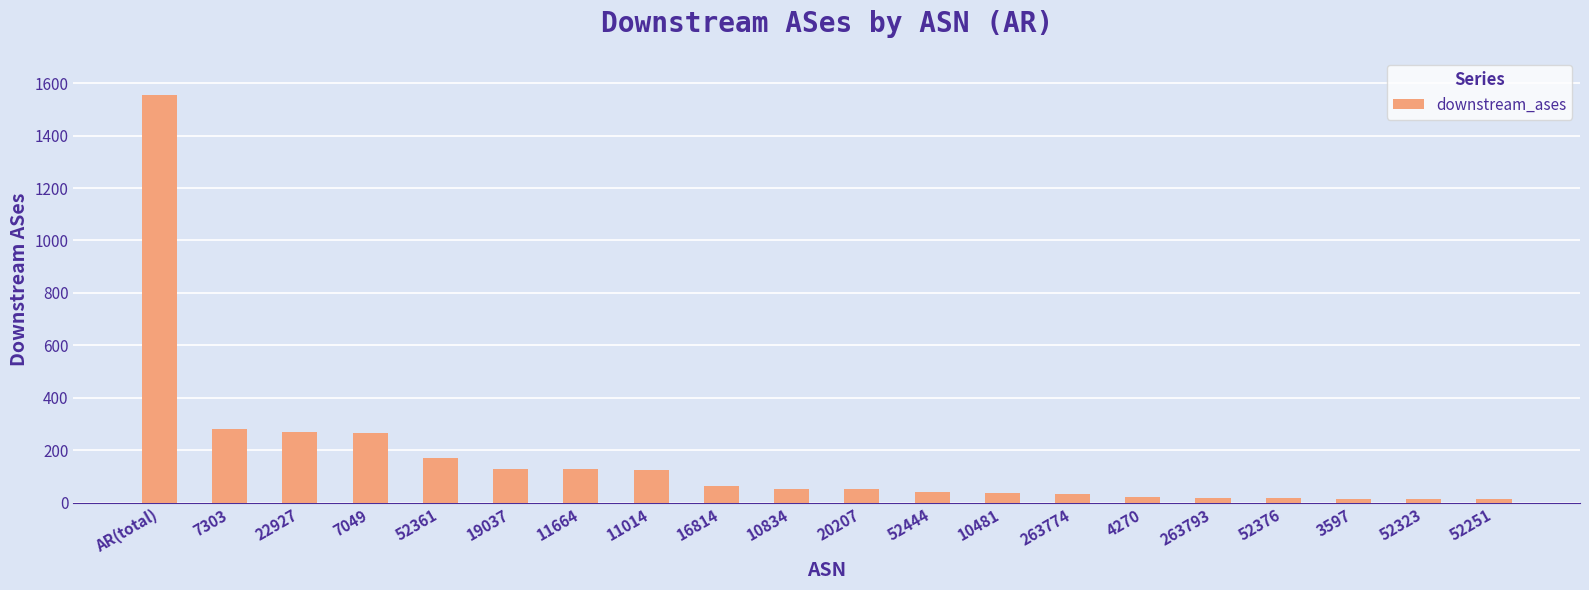

What is the difference between the maximum and second lowest values?

1543